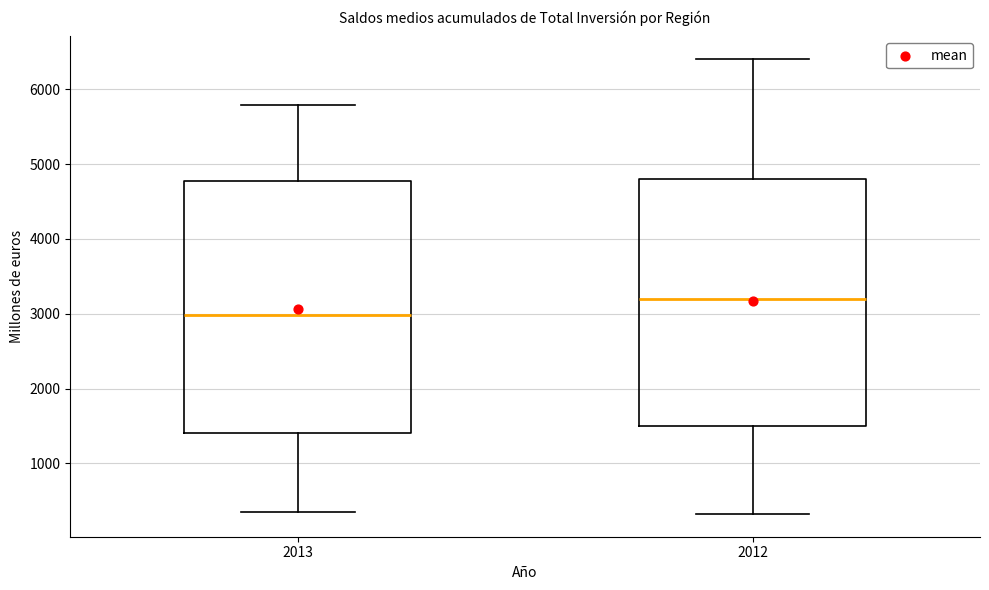

Which box has the highest median line?

2012